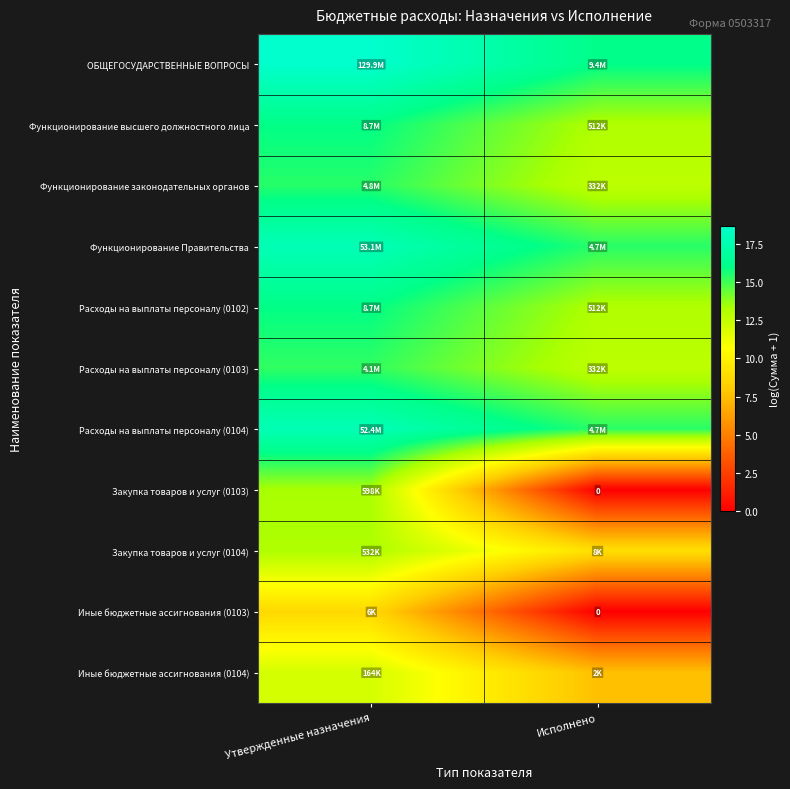

At which category does the chart reach its peak across all series?

Утвержденные назначения